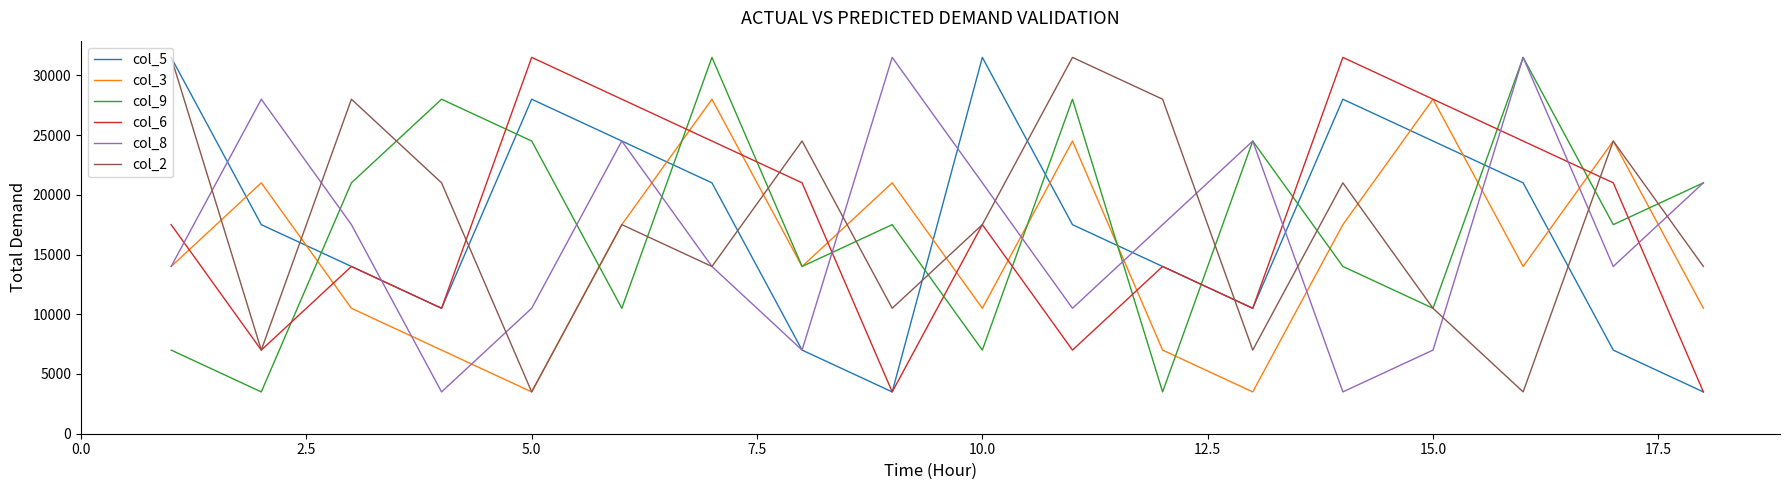

How many times do col_3 and col_5 cross each other?

9